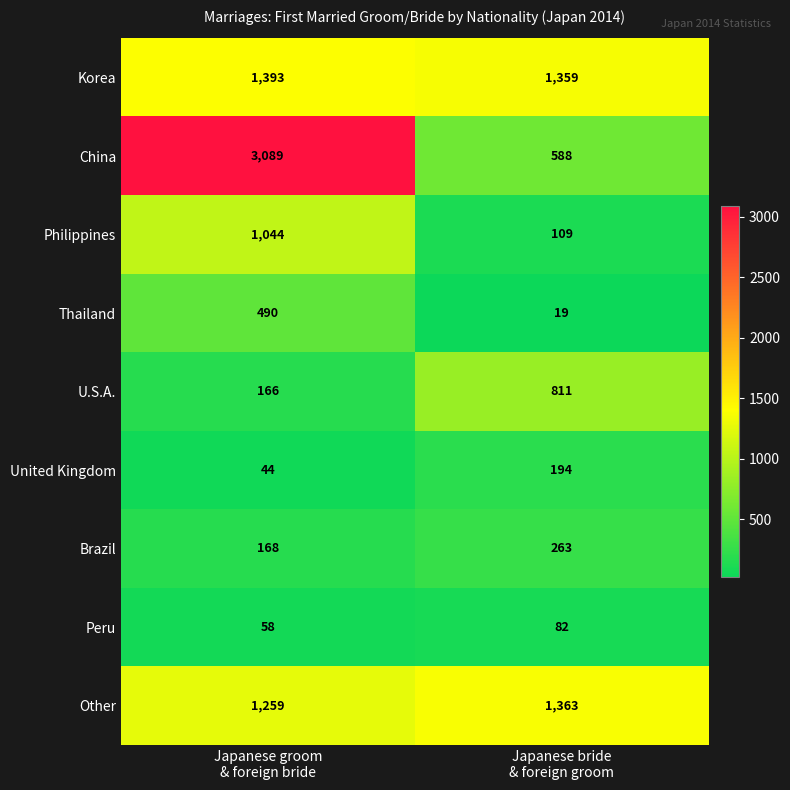

What is the total value across all series at Japanese bride
& foreign groom?

4788